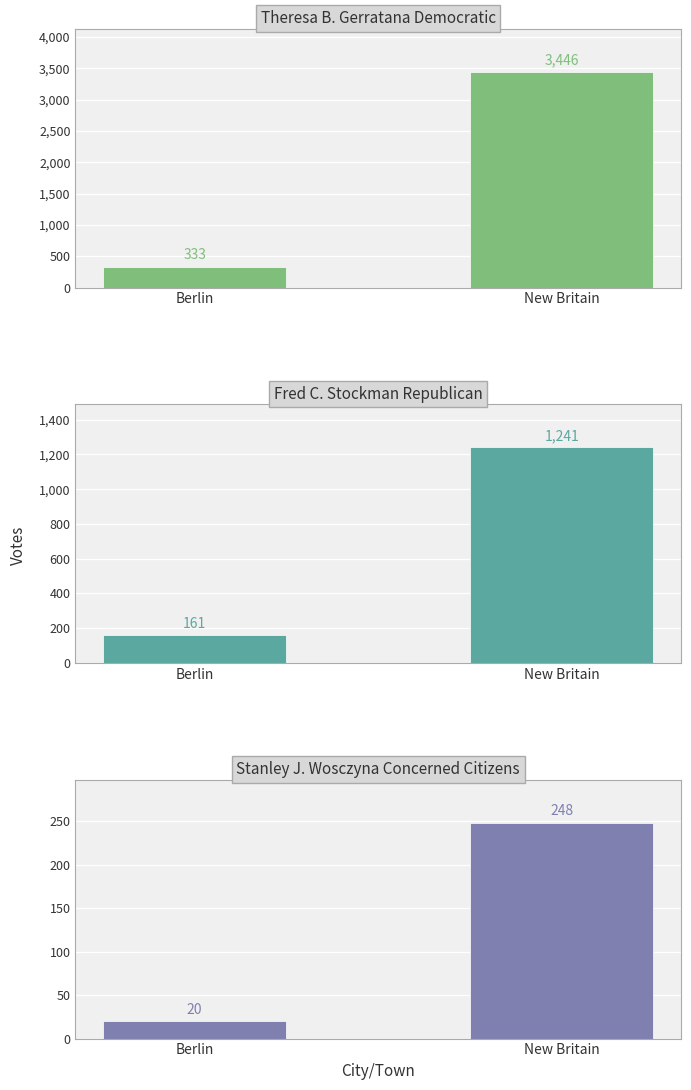

What is the lowest value of the Theresa B. Gerratana Democratic series?

333